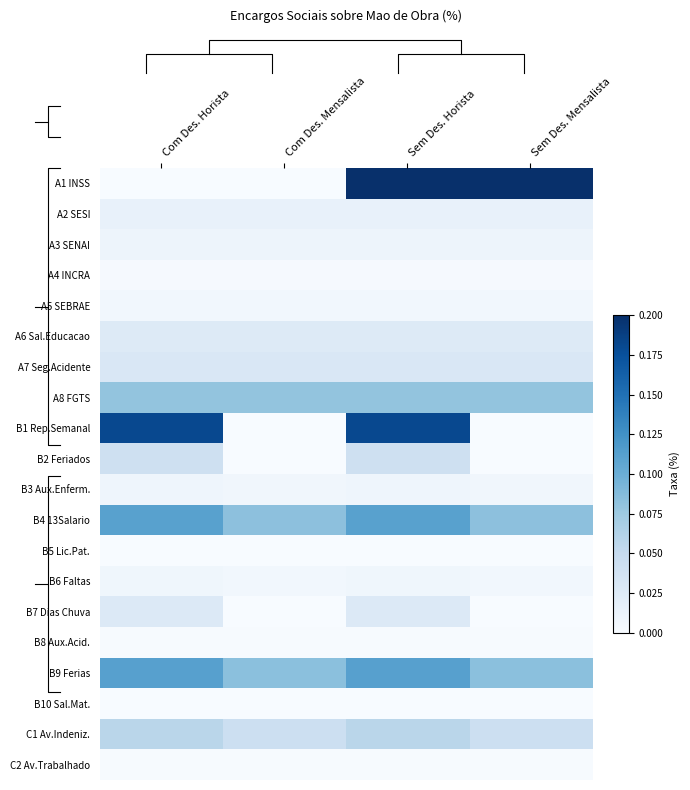

The B3 Aux.Enferm. series shows 0.0 at Sem Des. Mensalista. True or false?

True